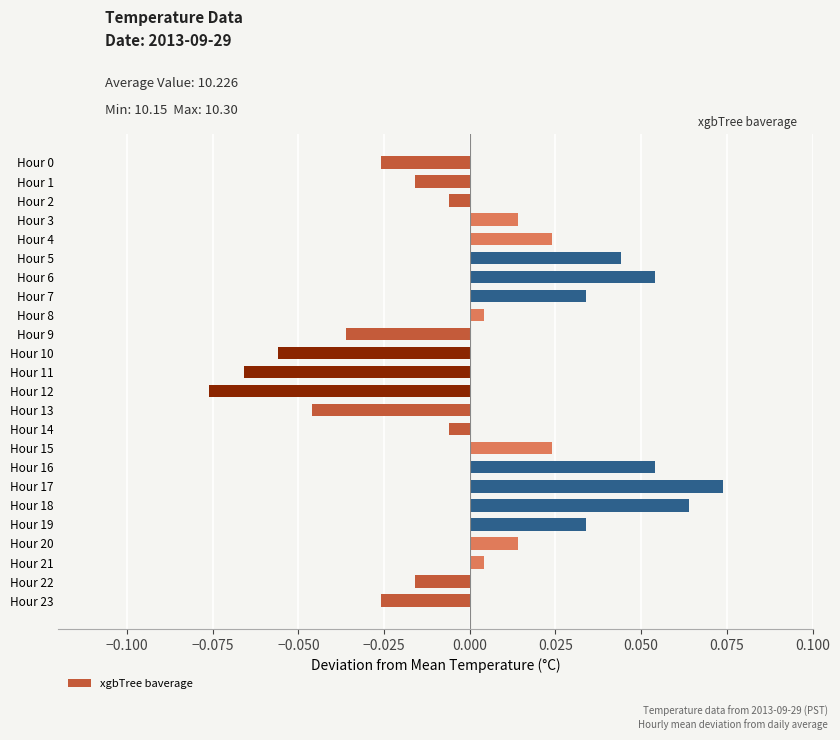

The value at Hour 10 is -0.0. True or false?

False